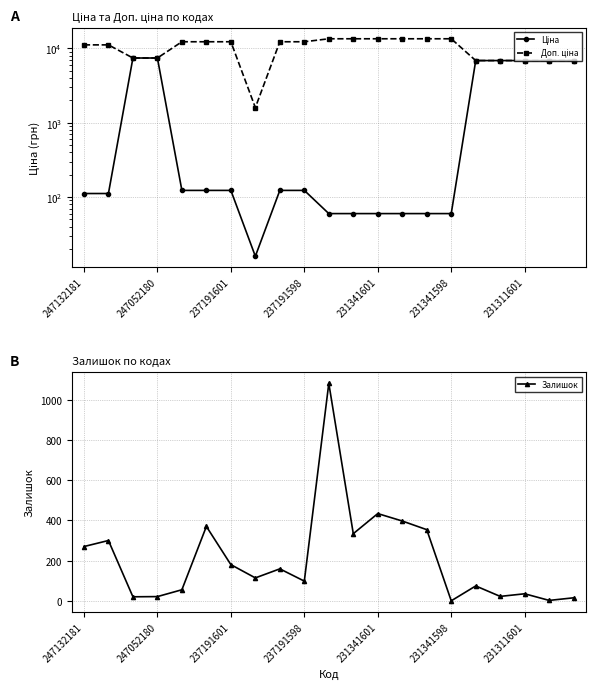

Is it true that Залишок equals 745 at 231341601?

False